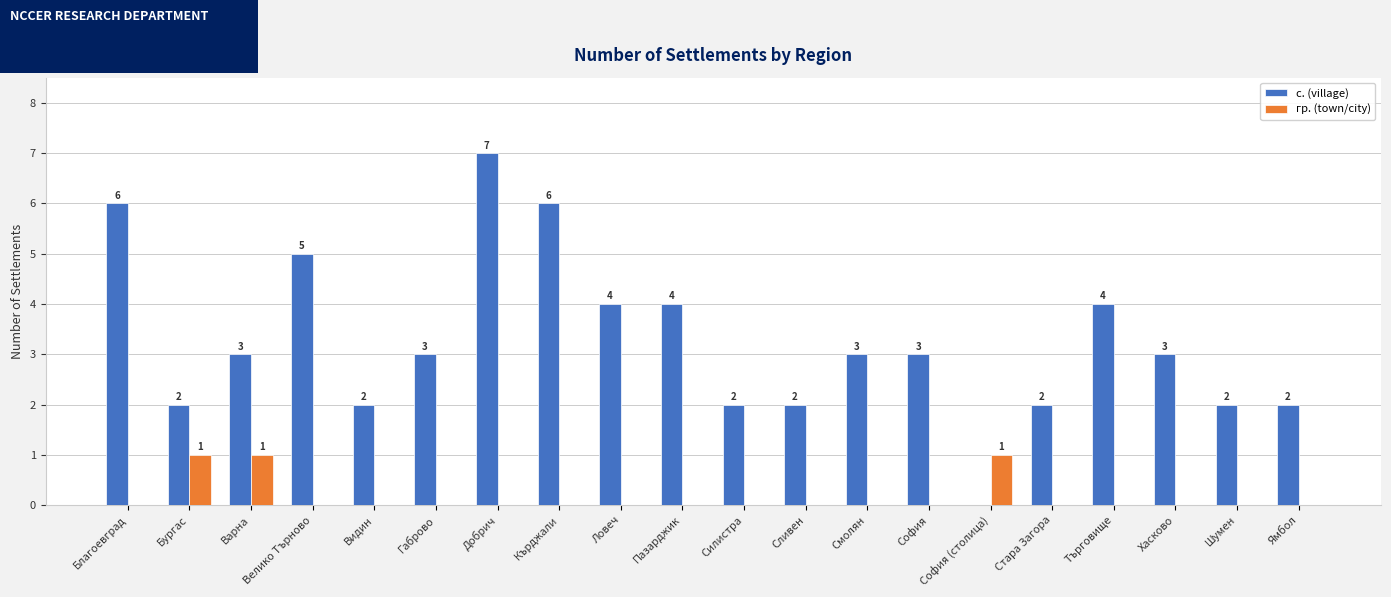

Is it true that с. (village) equals 1 at Габрово?

False